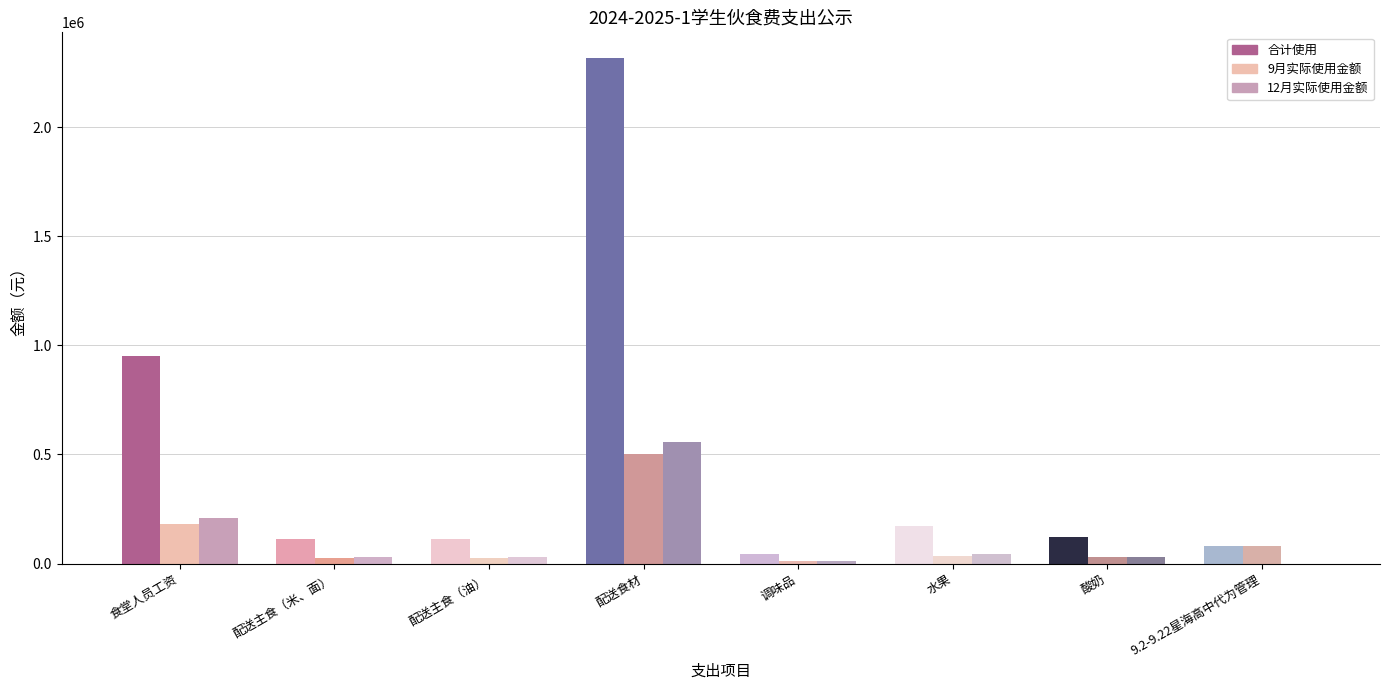

At which label does 12月实际使用金额 reach its minimum?

9.2-9.22星海高中代为管理